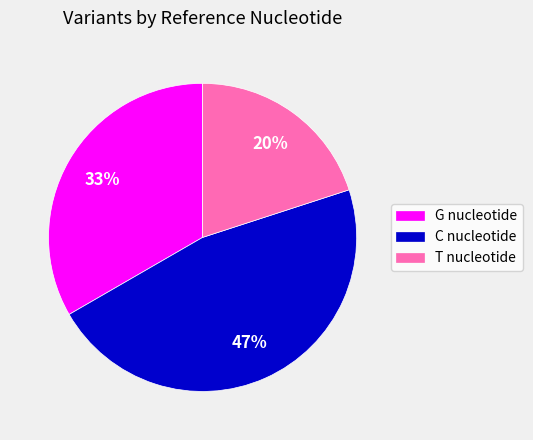

Is there a majority slice in this chart?

No